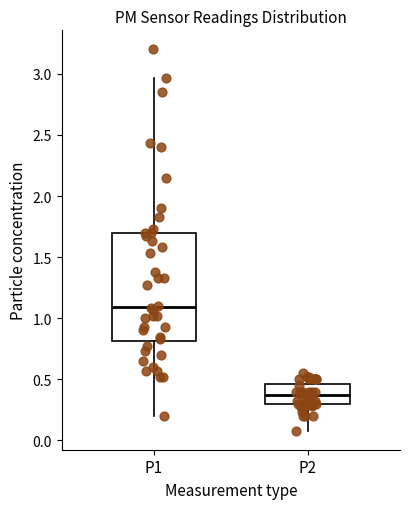

Which box has the highest median line?

P1